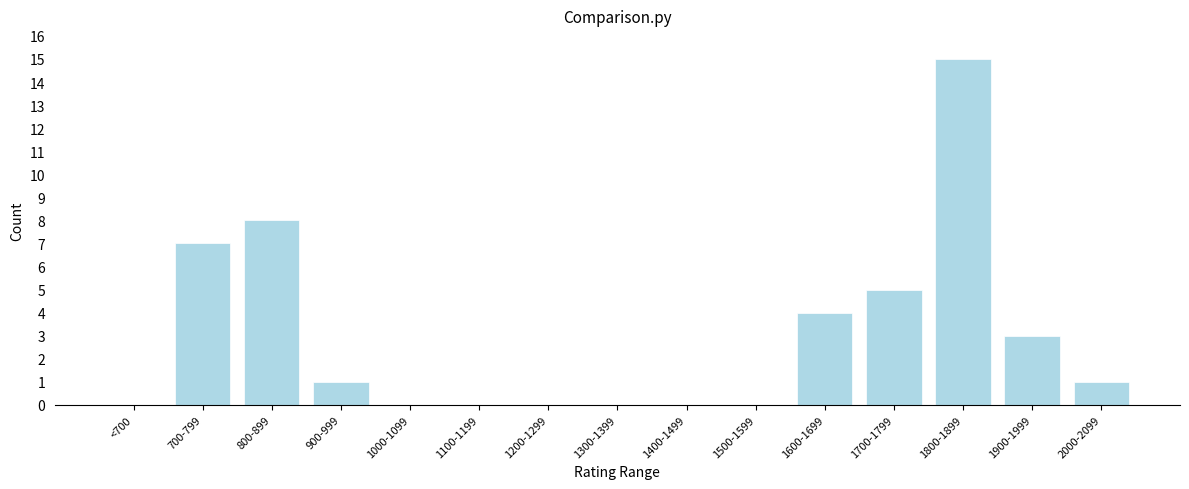

Reading right to left, list all the values displayed in this chart.

2000-2099=1	1900-1999=3	1800-1899=15	1700-1799=5	1600-1699=4	1500-1599=0	1400-1499=0	1300-1399=0	1200-1299=0	1100-1199=0	1000-1099=0	900-999=1	800-899=8	700-799=7	<700=0